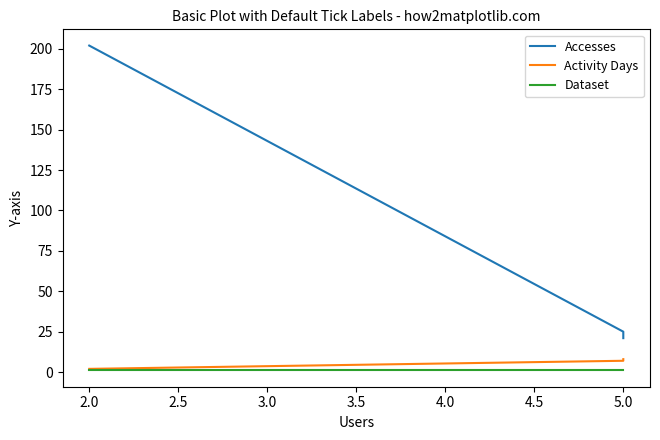

What is the smallest value displayed?

1